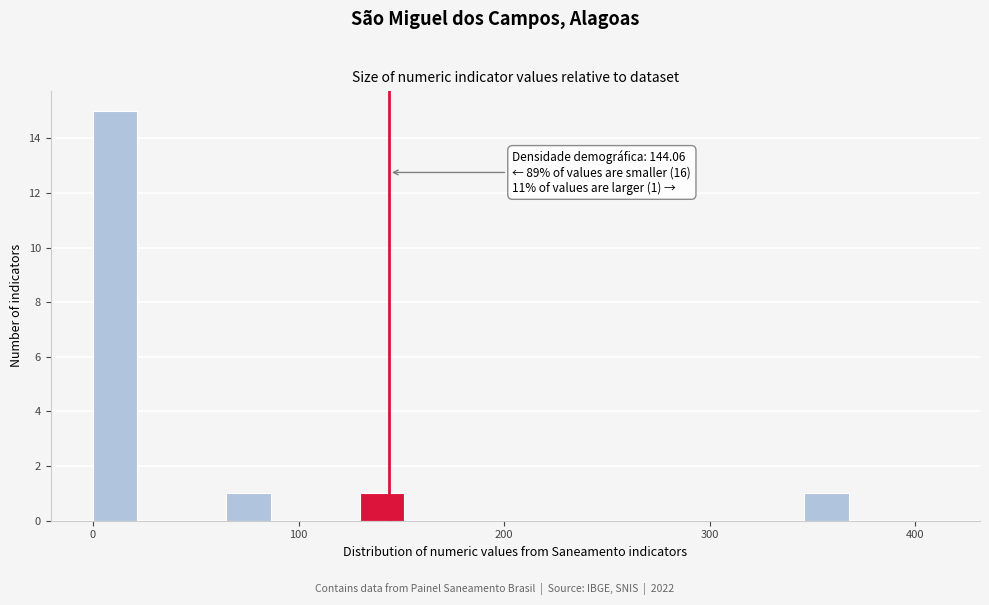

Read against the x-axis, roughly where is the centre of the tallest bar?

10